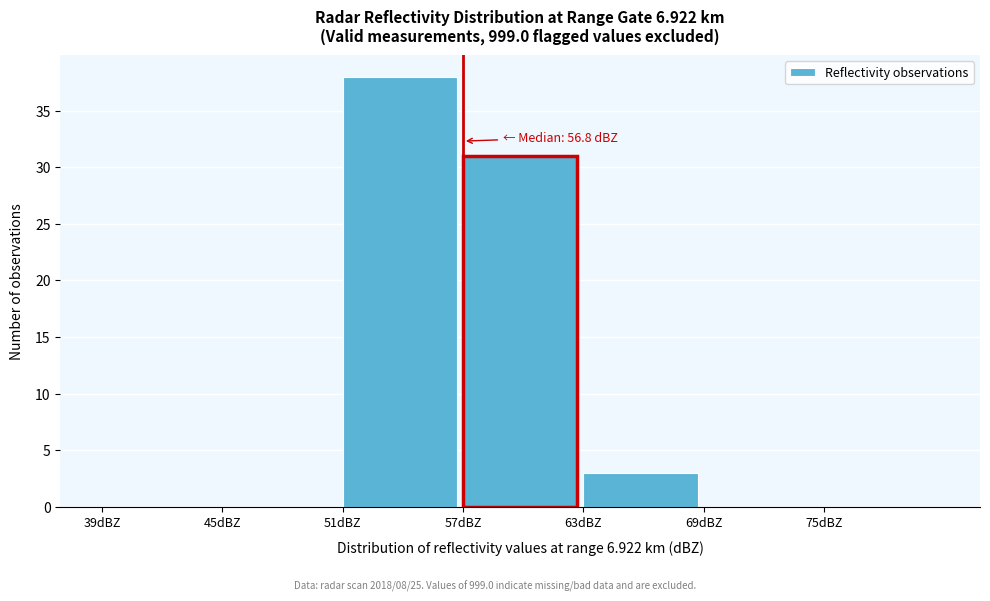

Which range on the x-axis has the tallest bar?

51 to 57